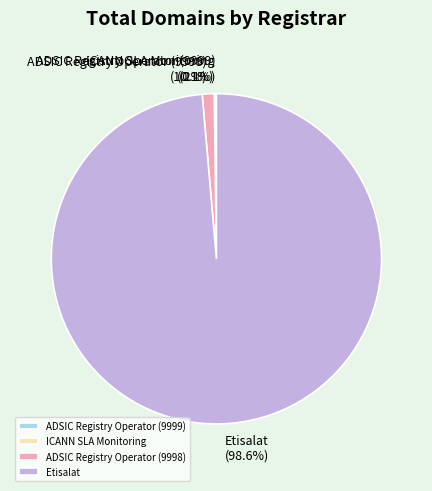

To the nearest percent, what portion does ADSIC Registry Operator (9998) represent?

1%